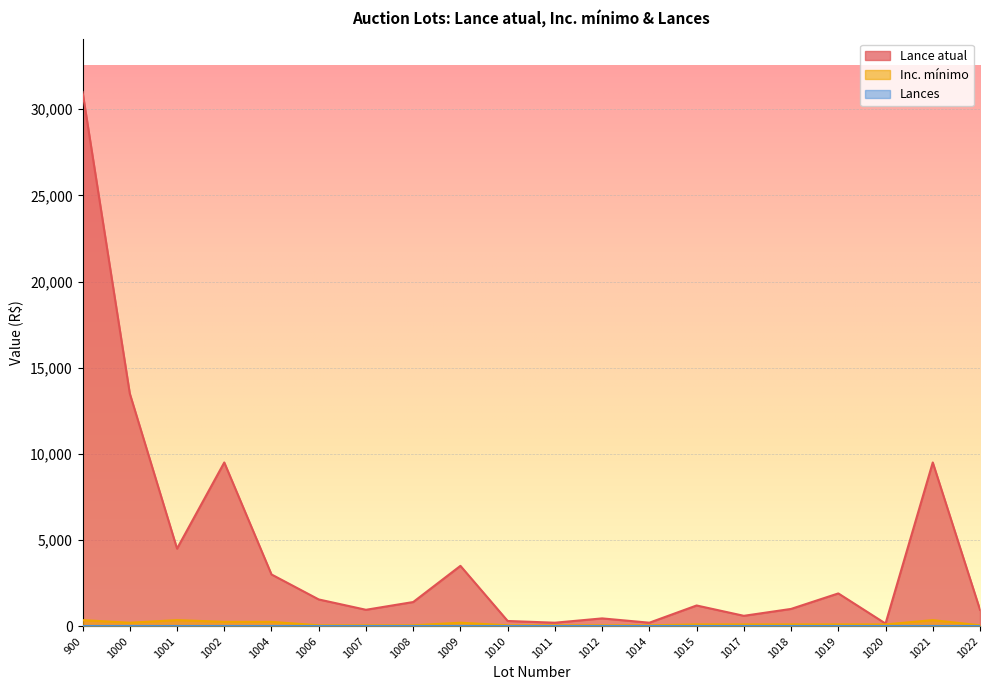

Does the chart display data point markers on the line(s)?

No